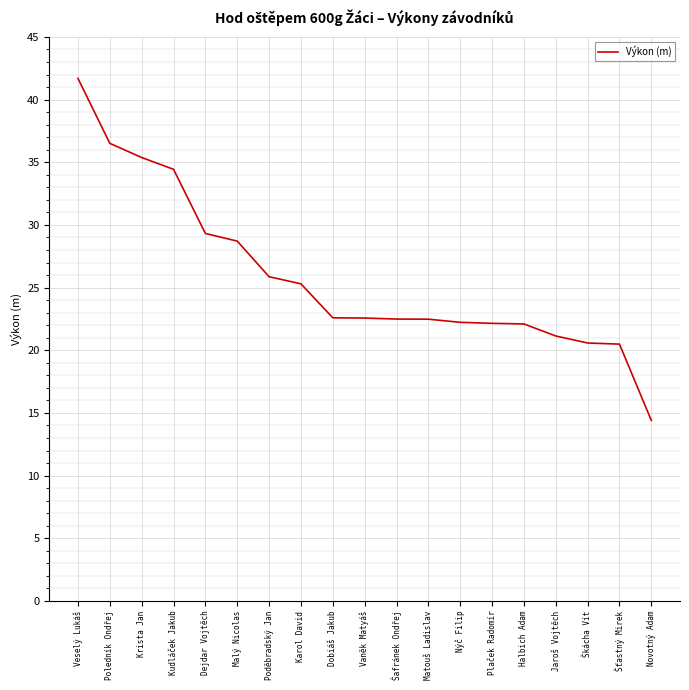

Read the value at Malý Nicolas.

28.7